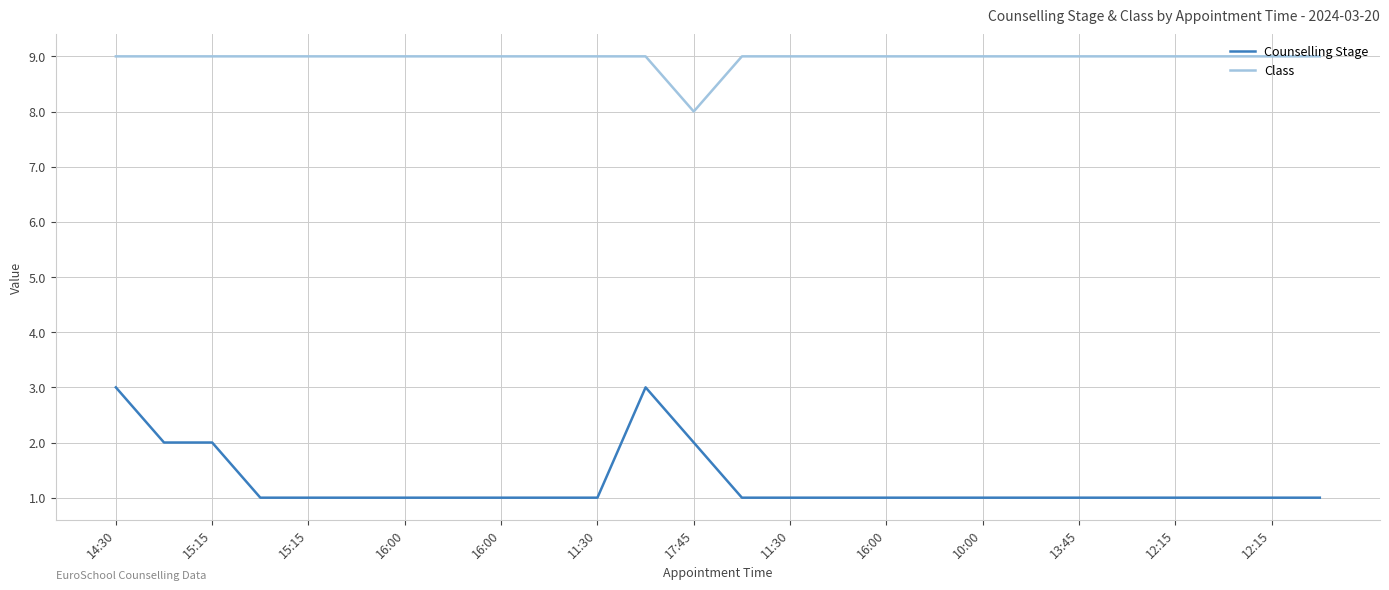

Which series has the widest spread of values?

Counselling Stage